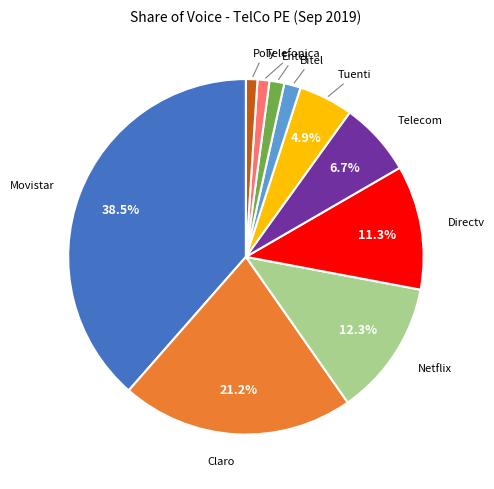

Is there any slice that represents more than half of the pie?

No